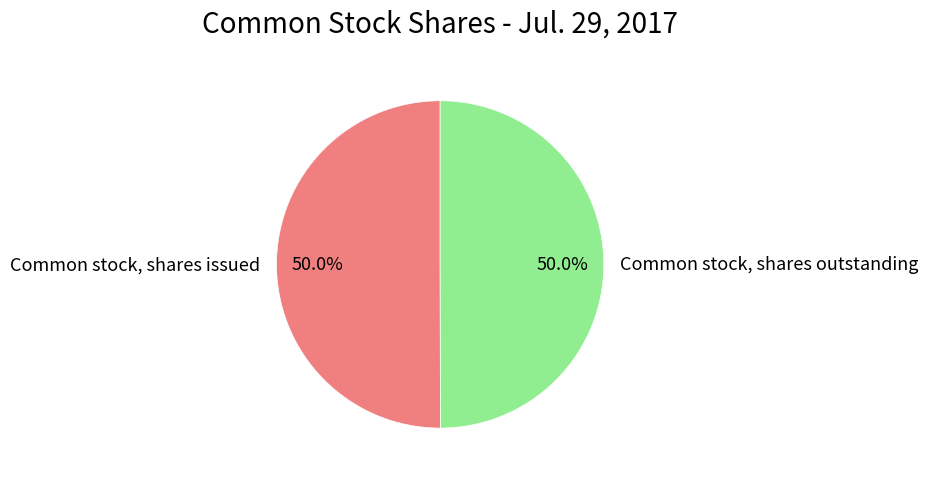

Combined, what portion of the pie is Common stock, shares issued and Common stock, shares outstanding?

100.0%